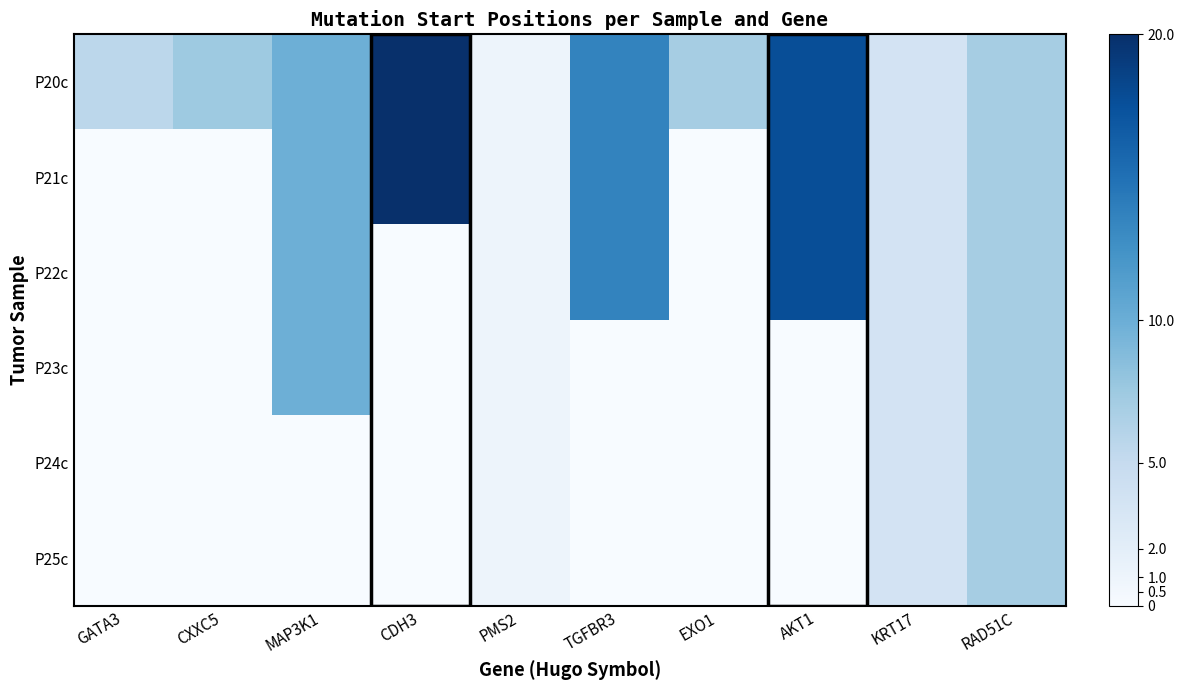

List the series in order of their peak value, highest first.

P21c, P20c, P22c, P23c, P25c, P24c